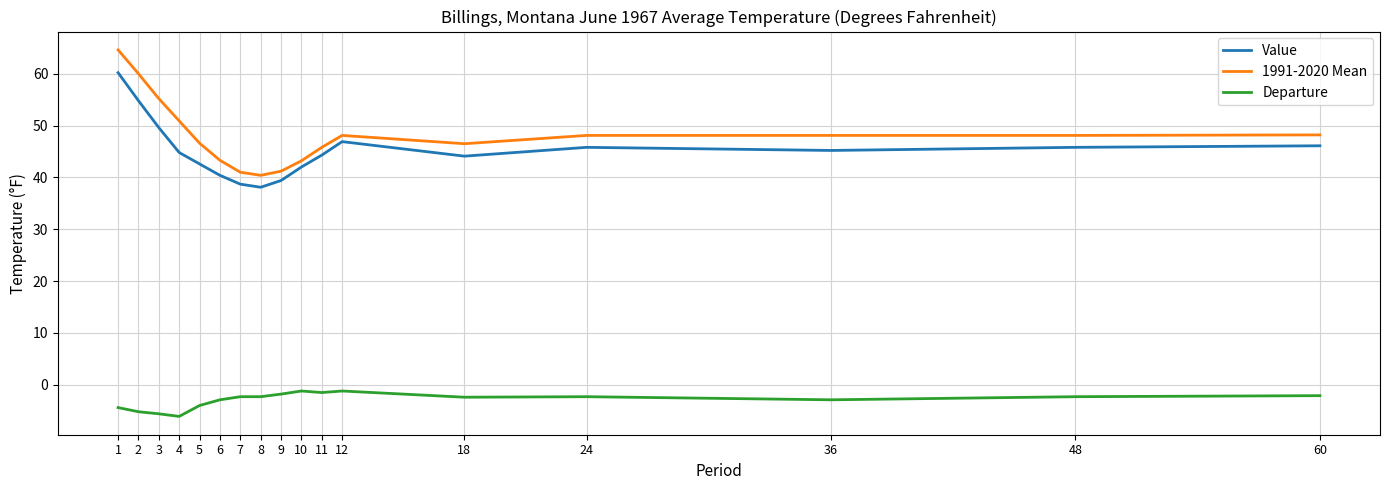

What are all the series names shown in the legend?

Value, 1991-2020 Mean, Departure